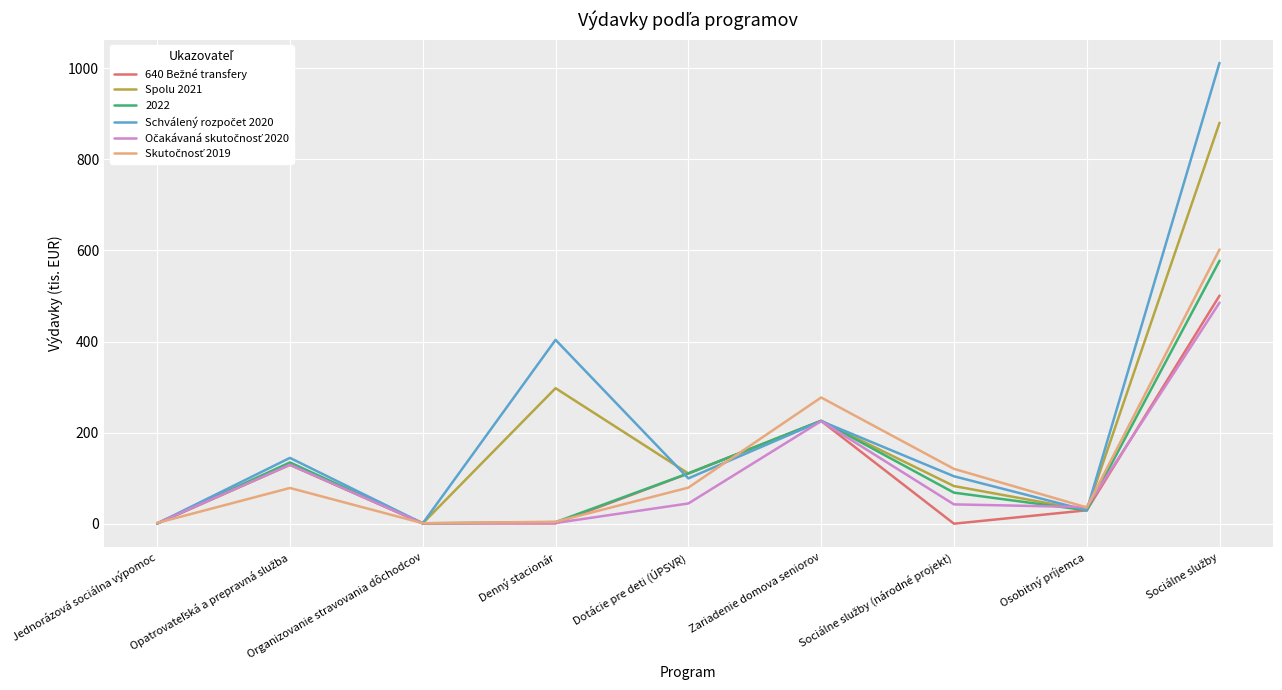

Is it true that Spolu 2021 equals 1.0 at Jednorázová sociálna výpomoc?

True